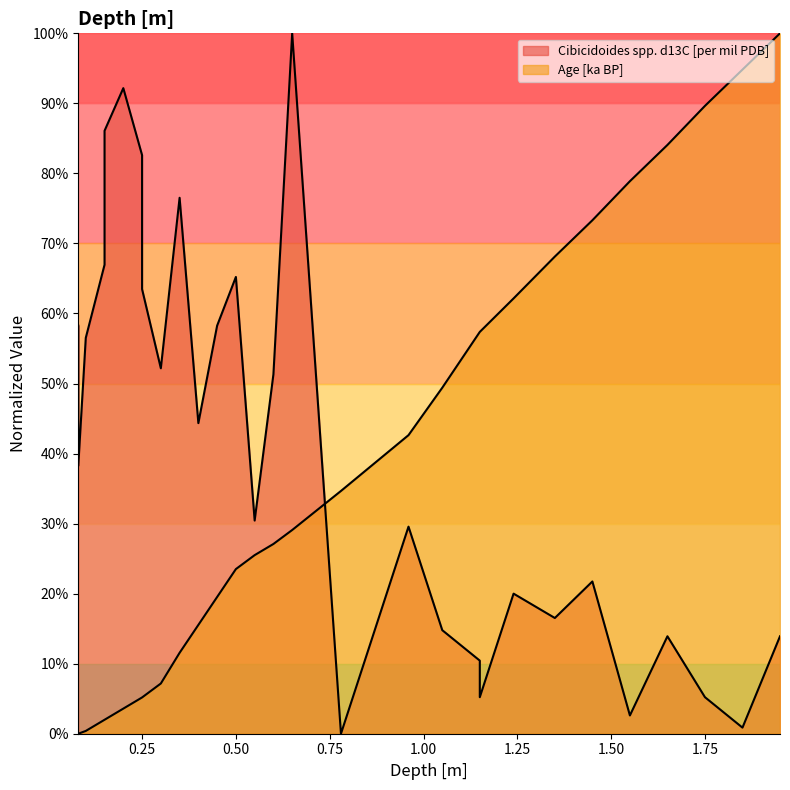

How many values in the Age [ka BP] series exceed 0?

27